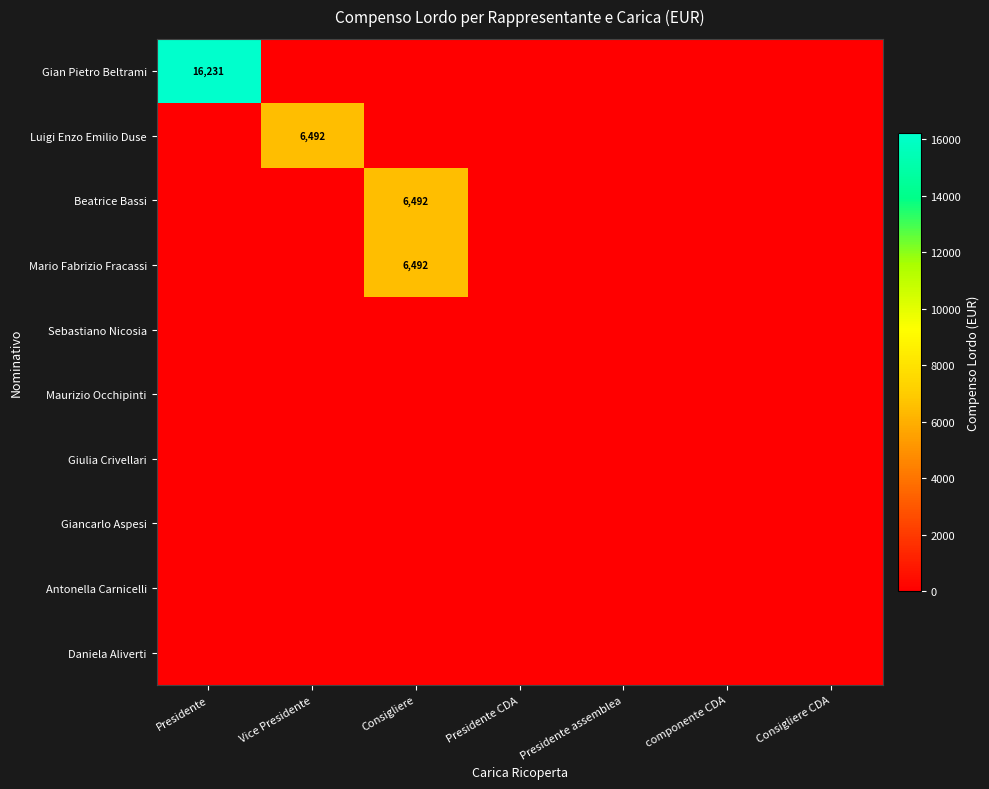

True or false: Gian Pietro Beltrami has a value of 16231 at Presidente.

True